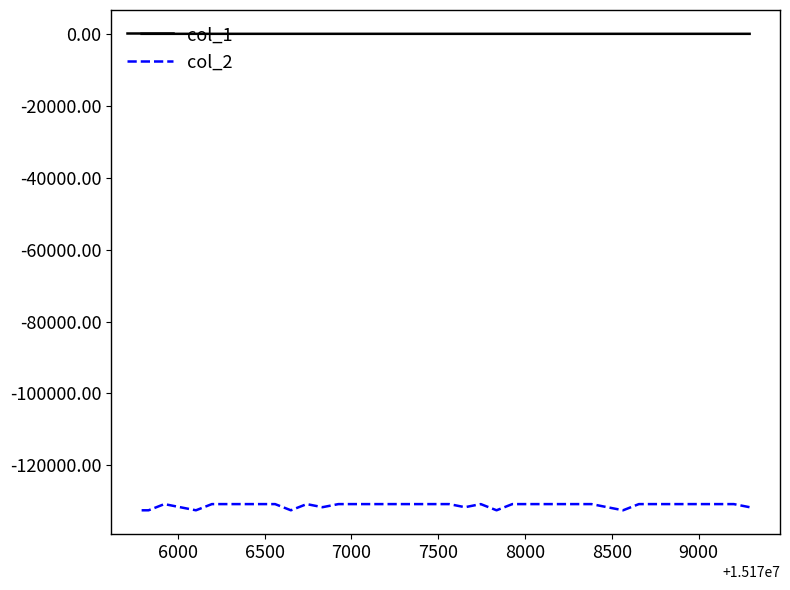

True or false: col_2 and col_1 intersect in this chart.

False